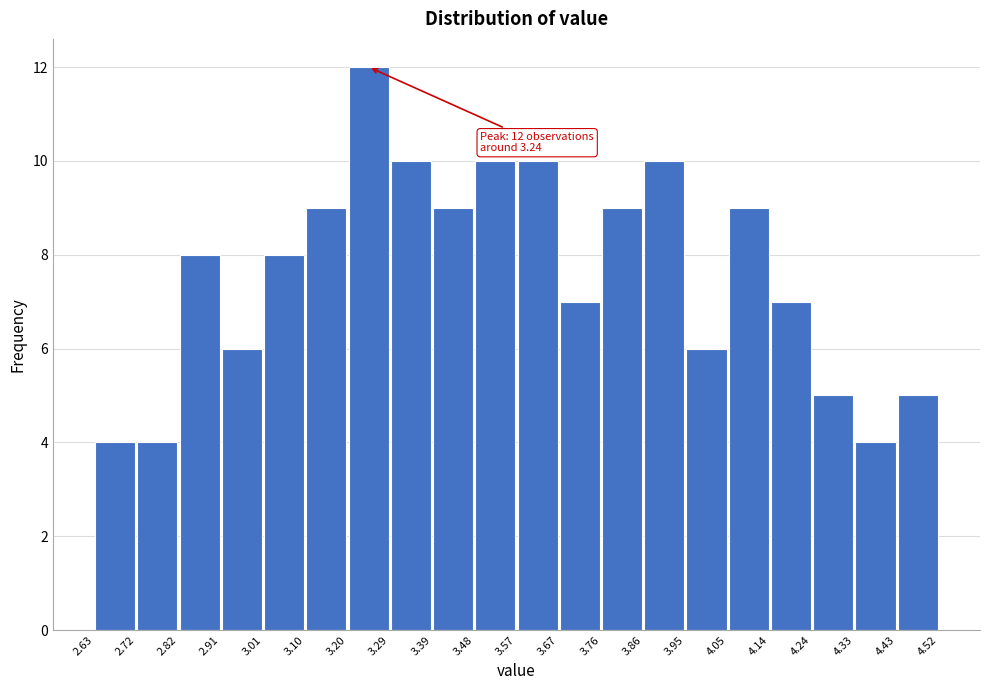

Over which range of the x-axis is the bar tallest?

3.20 to 3.29